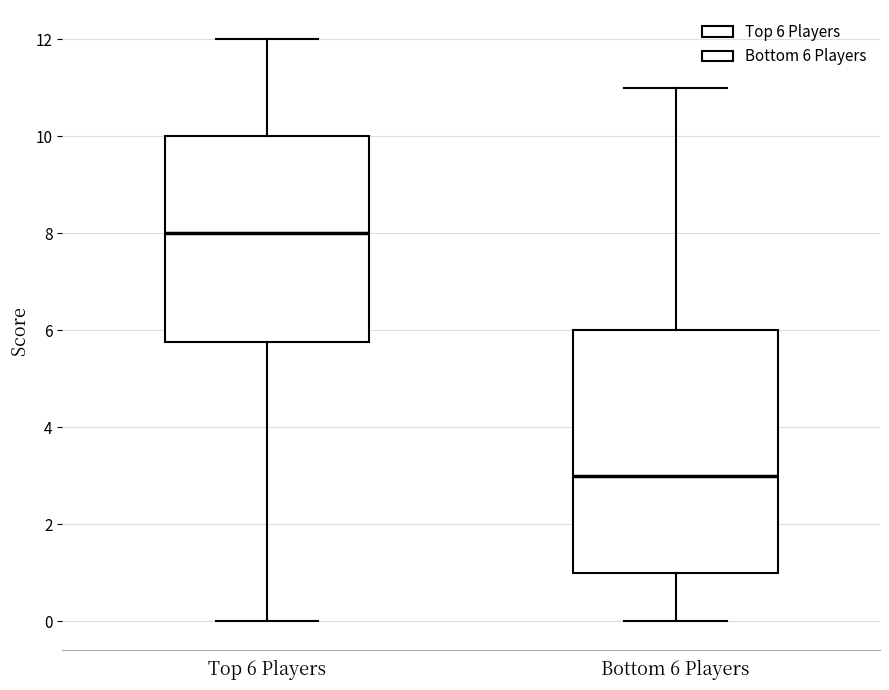

Reading left to right, transcribe this box plot: for each box, give where its median line is, the range the box spans, and where its two whiskers end, as read against the y-axis. The values are not printed on the chart, so give them approximately, as read against the axis.

Top 6 Players: median 8.0, box 5.8 to 10.0, whiskers 0.0 to 12.0
Bottom 6 Players: median 3.0, box 1.0 to 6.0, whiskers 0.0 to 11.0